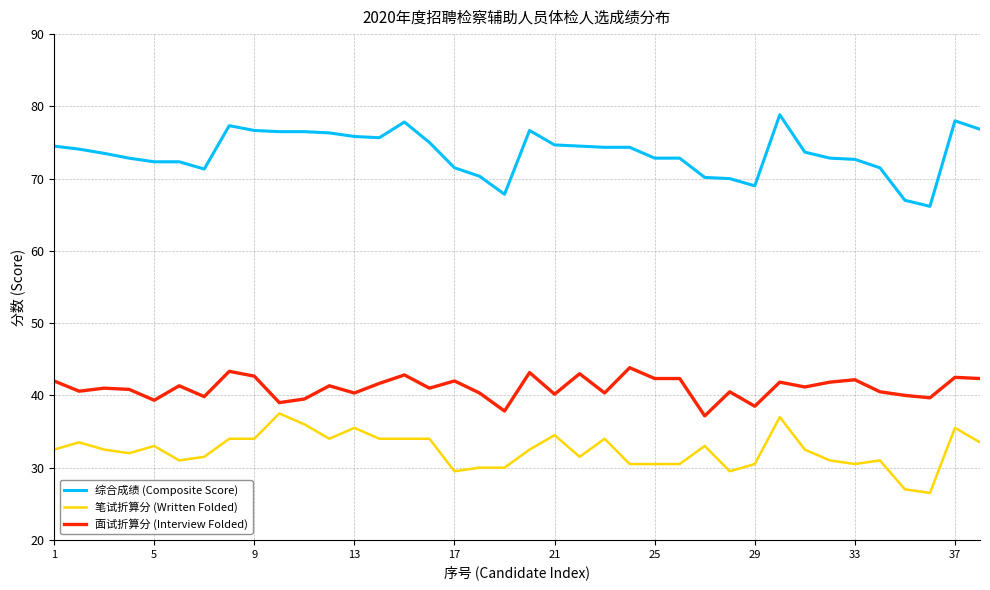

True or false: 综合成绩 (Composite Score) and 笔试折算分 (Written Folded) cross at least once.

False